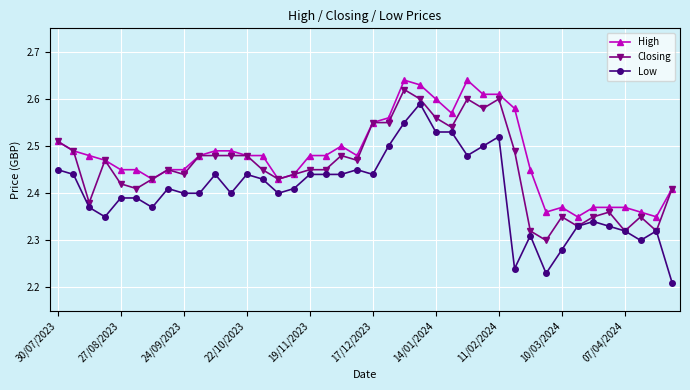

True or false: Low and High intersect in this chart.

False